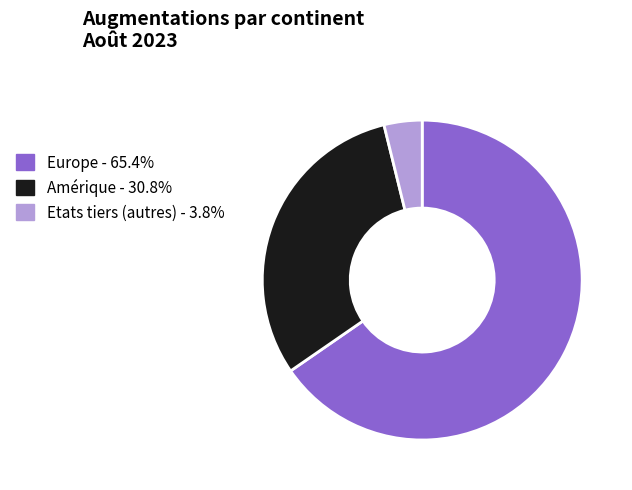

What is the ratio of the value at Amérique - 30.8% to the value at Europe - 65.4%?

0.5